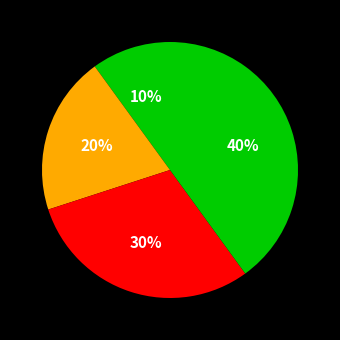

Count the number of slices in the pie.

4